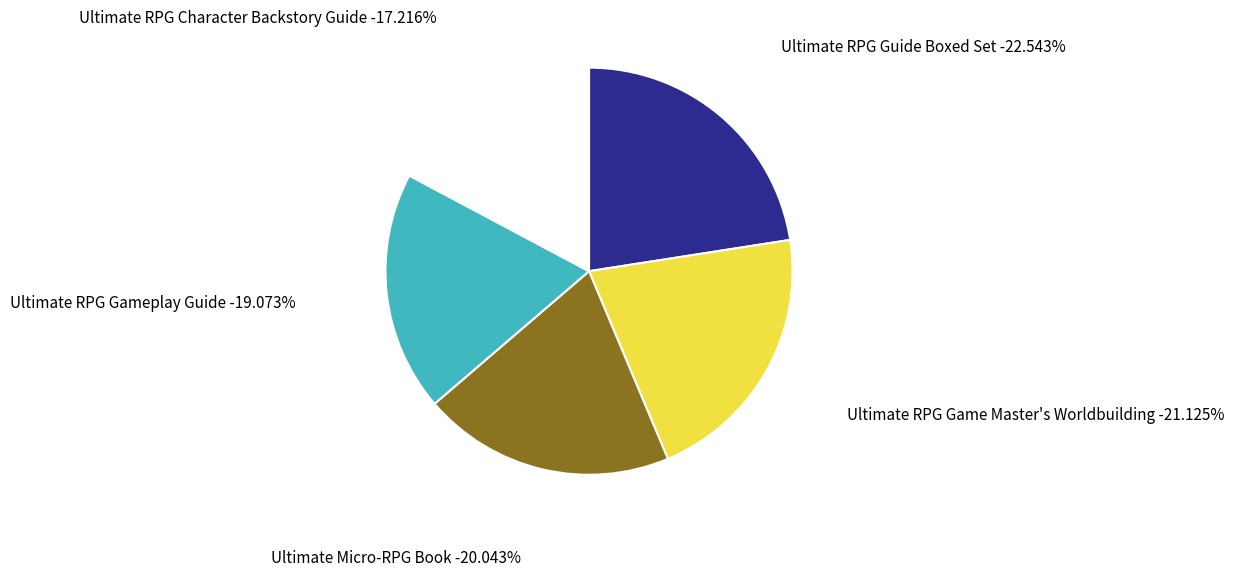

Is Ultimate RPG Character Backstory Guide the majority of the pie?

No